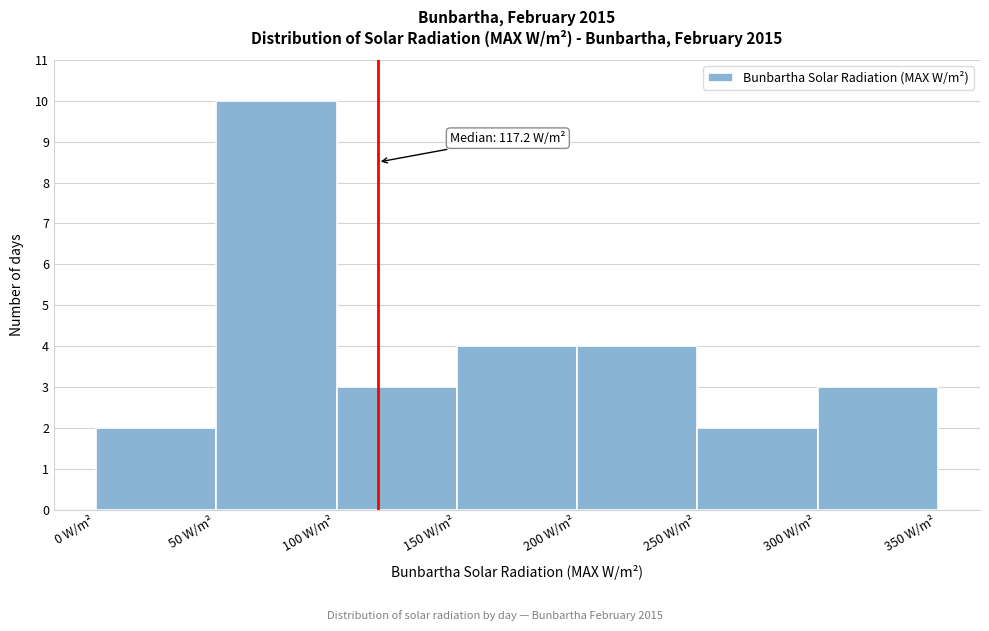

Over which range of the x-axis is the bar tallest?

50 to 100